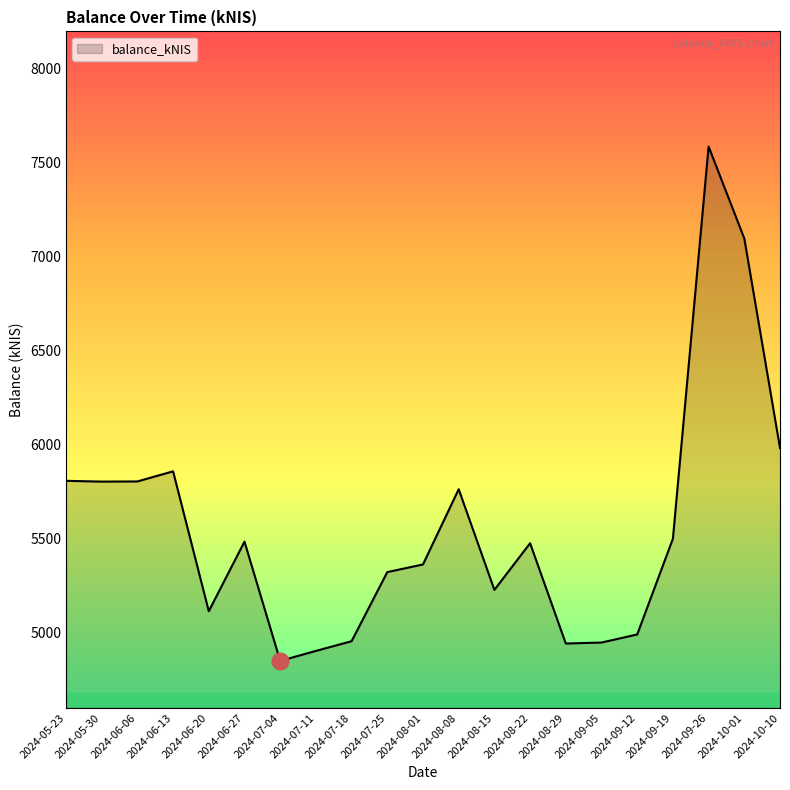

What position from the left is 2024-09-05?

16